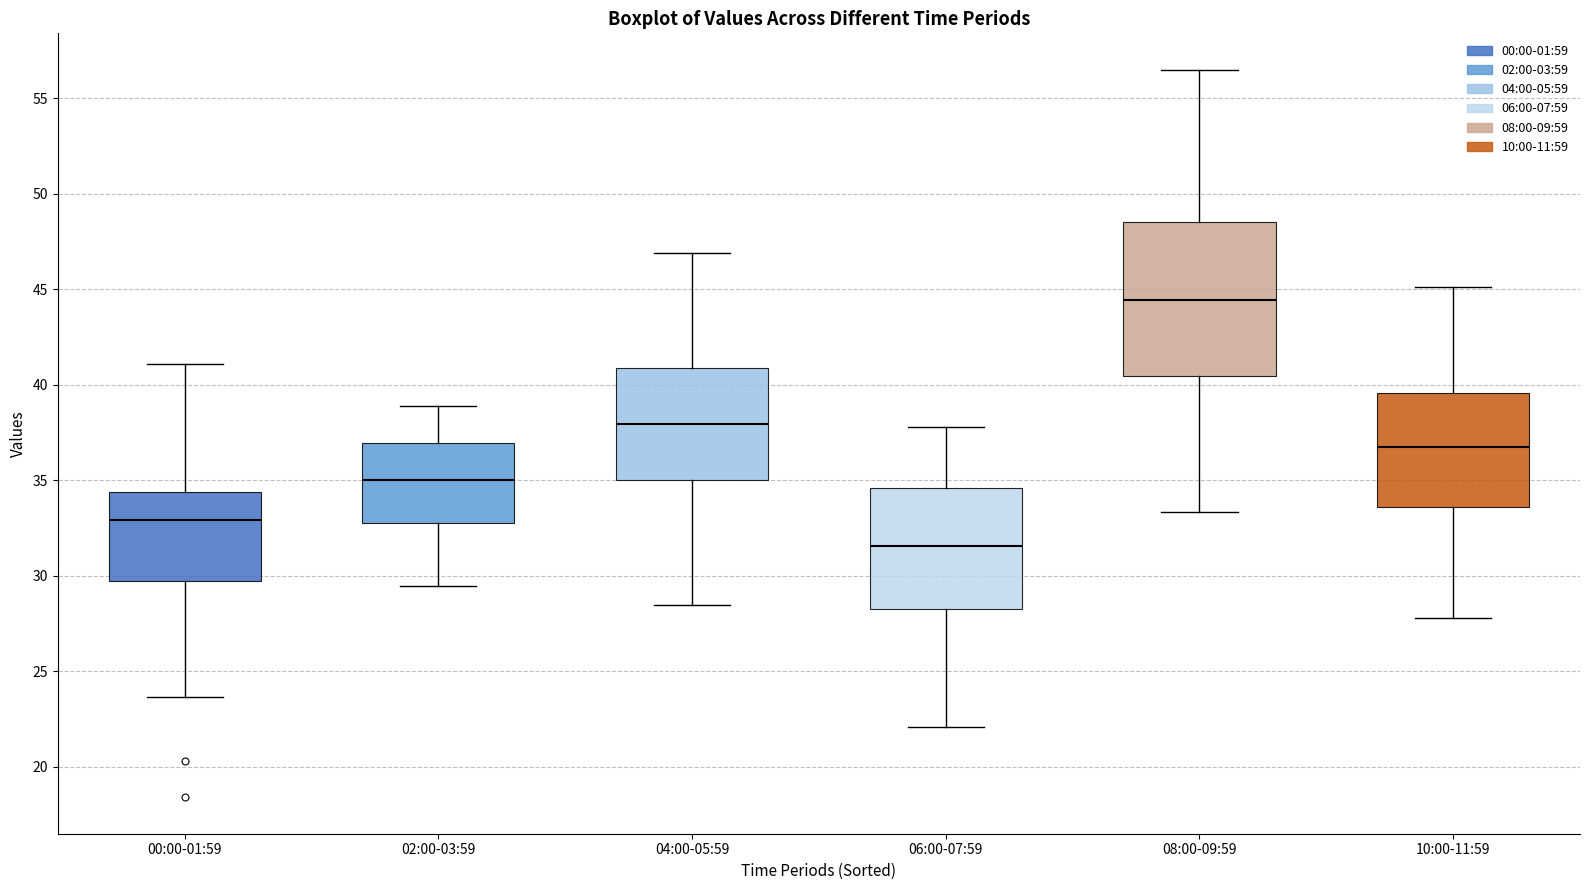

Comparing the boxes themselves (not the whiskers), which one is the tallest?

08:00-09:59